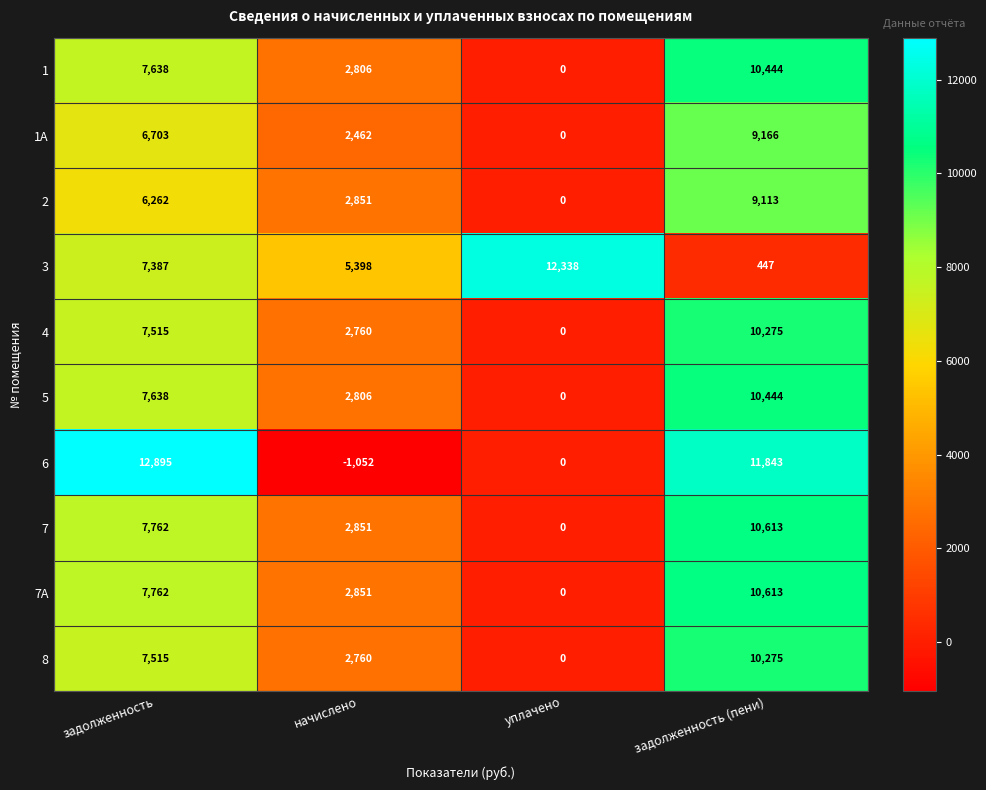

What is the minimum value shown in the chart?

-1052